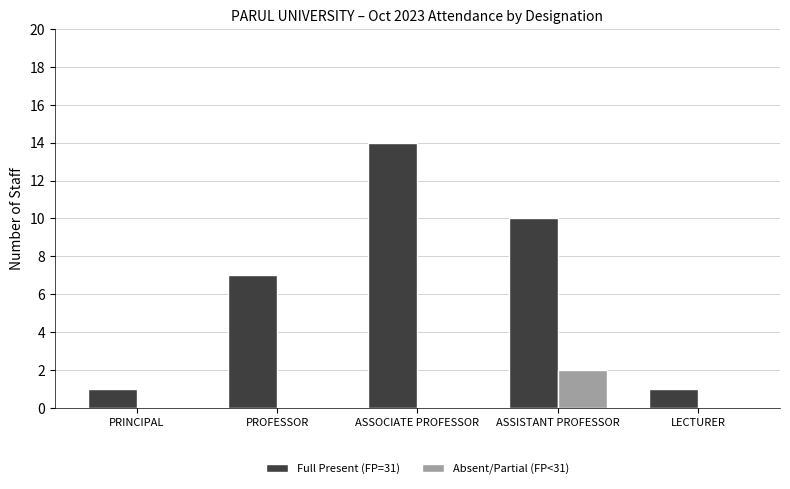

What are all the series names shown in the legend?

Full Present (FP=31), Absent/Partial (FP<31)